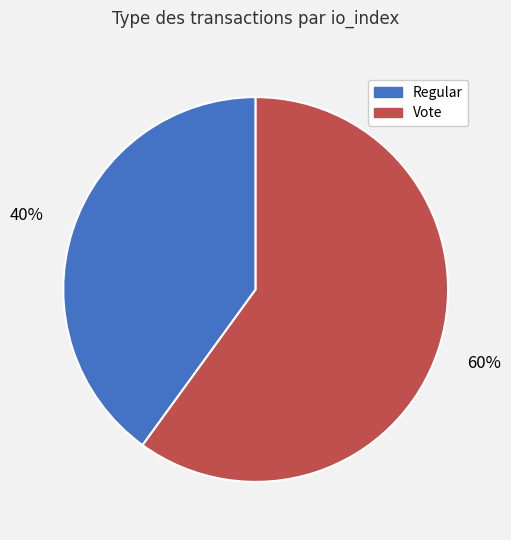

Which slice is the smallest?

Regular